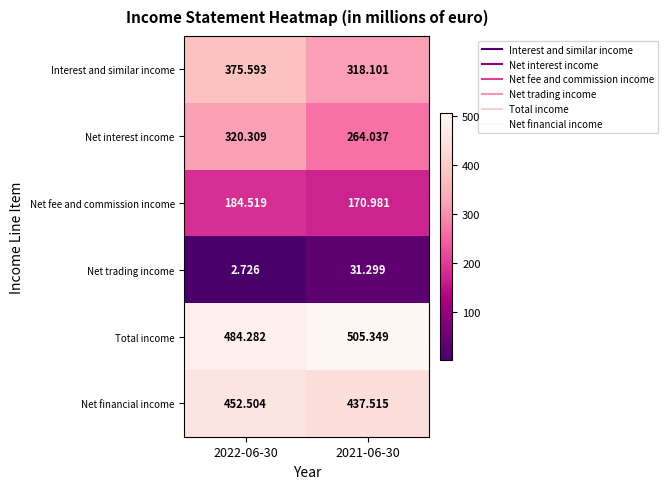

At which category is the sum across all series the highest?

2022-06-30